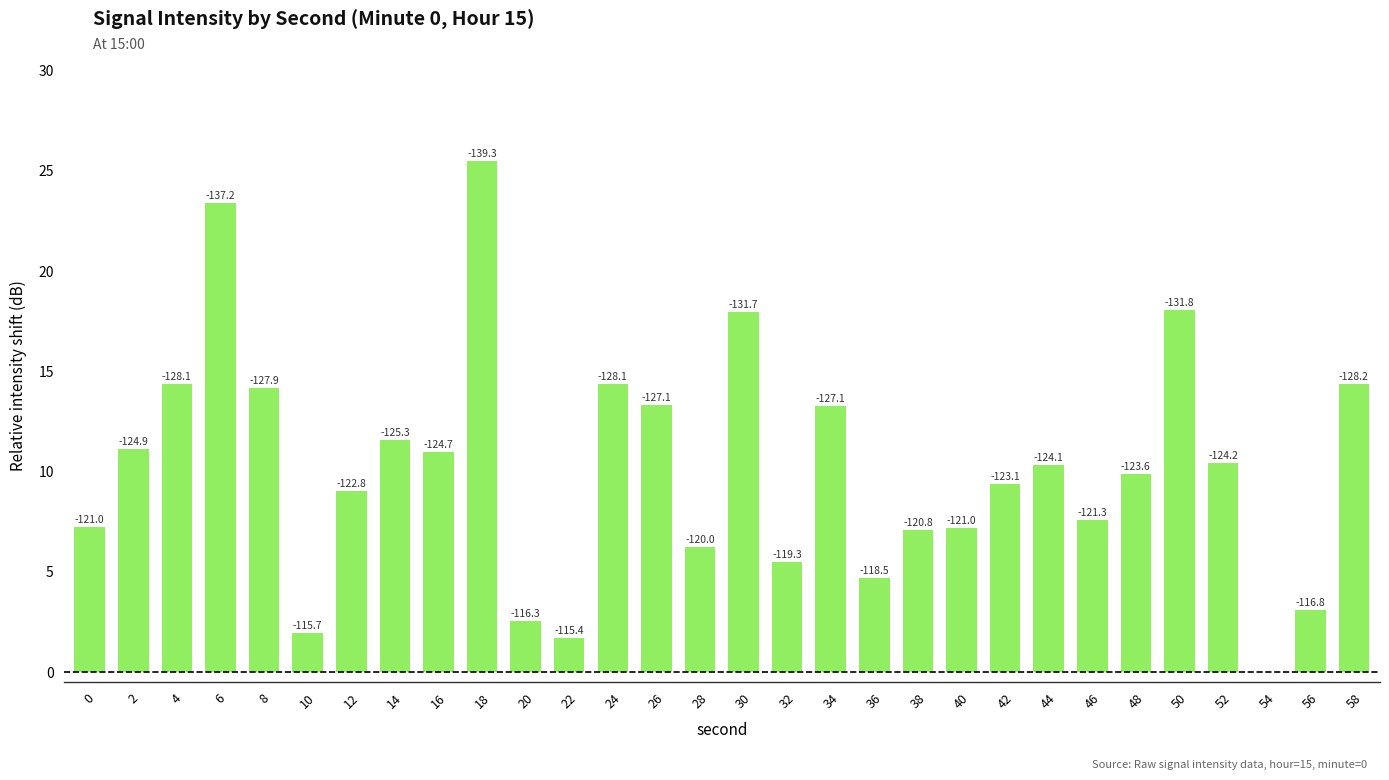

Between 42 and 46, which is larger?

42